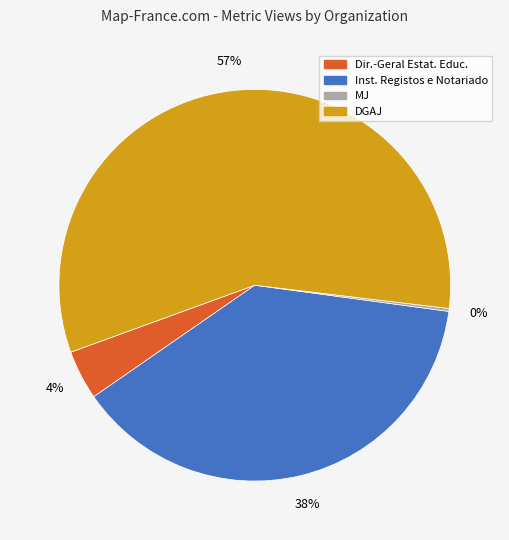

Approximately how many times larger is the value at Inst. Registos e Notariado compared to DGAJ?

0.7